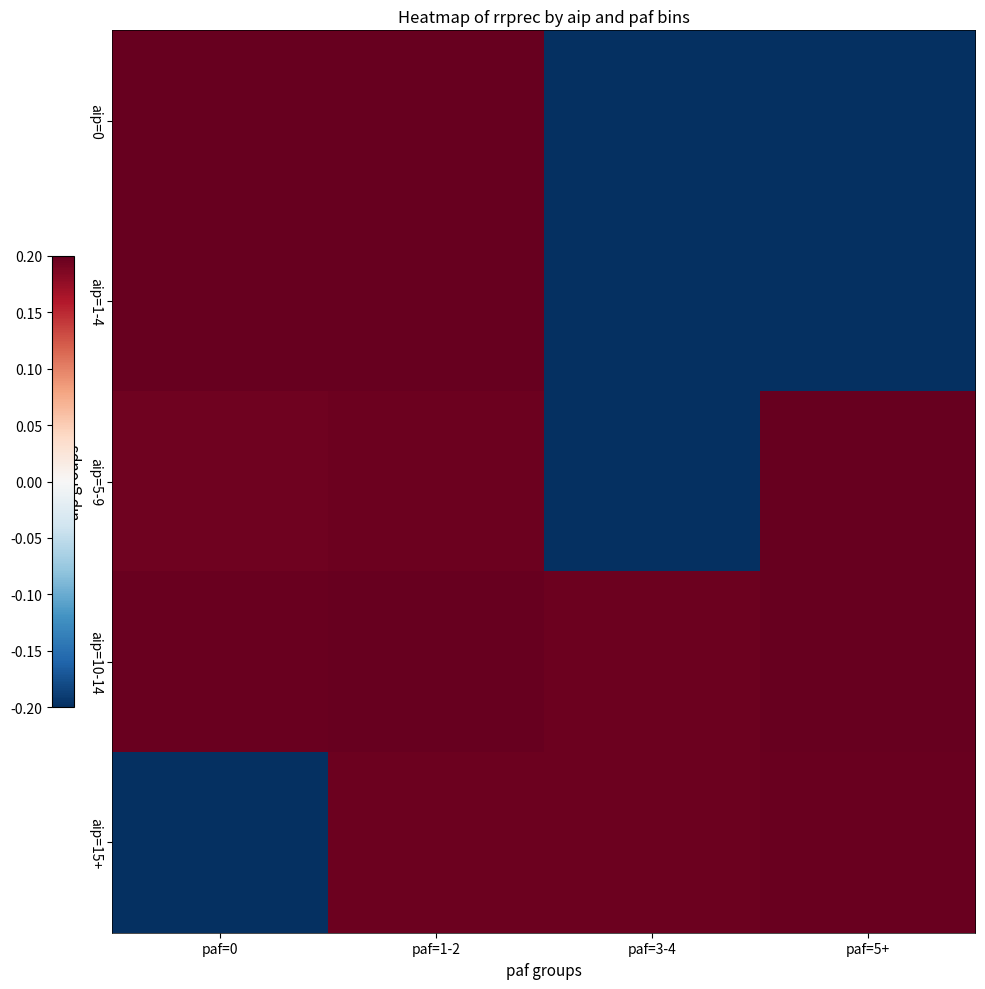

Reading left to right, extract all data points from this chart.

aip=0: paf=0=0.2	paf=1-2=0.2	paf=3-4=-0.2	paf=5+=-0.2
aip=1-4: paf=0=0.2	paf=1-2=0.2	paf=3-4=-0.2	paf=5+=-0.2
aip=5-9: paf=0=0.2	paf=1-2=0.2	paf=3-4=-0.2	paf=5+=0.2
aip=10-14: paf=0=0.2	paf=1-2=0.2	paf=3-4=0.2	paf=5+=0.2
aip=15+: paf=0=-0.2	paf=1-2=0.2	paf=3-4=0.2	paf=5+=0.2